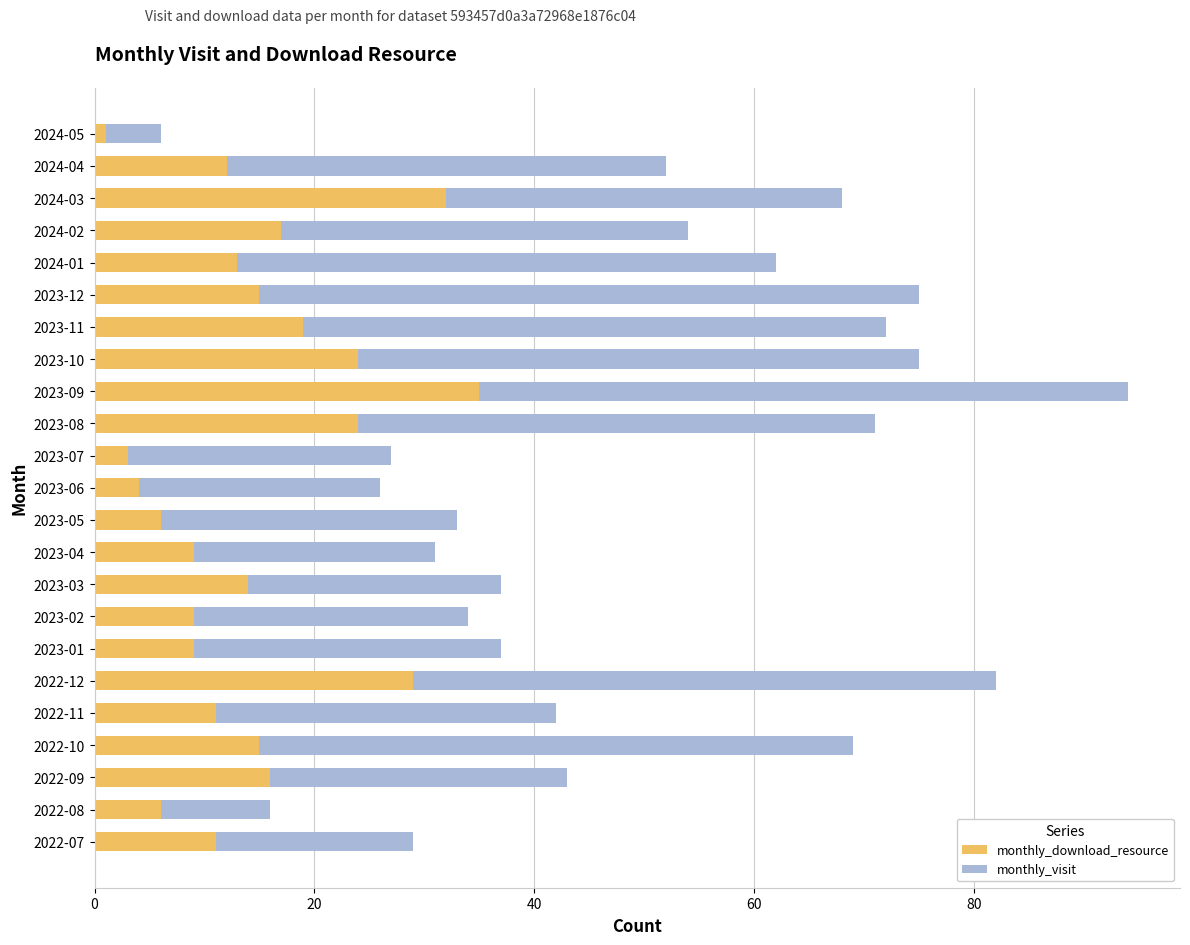

Which category has the highest value in the monthly_download_resource series?

2023-09